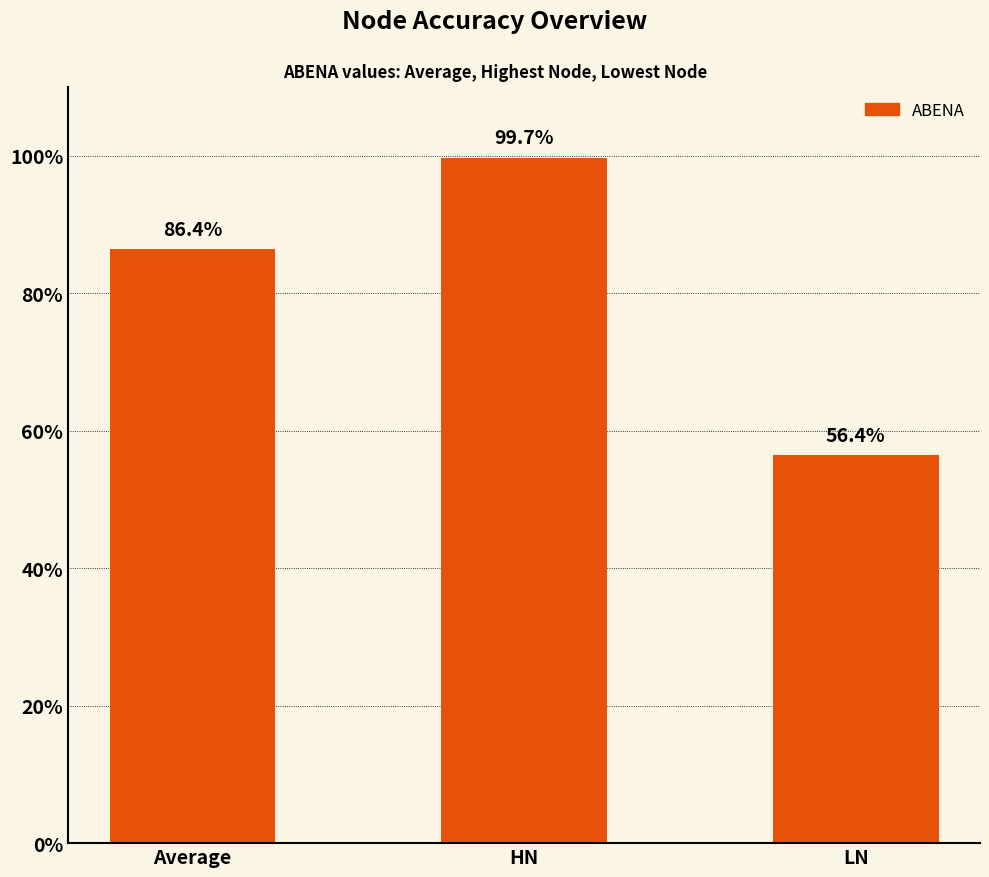

What is the difference between the maximum and second lowest values?

13.3